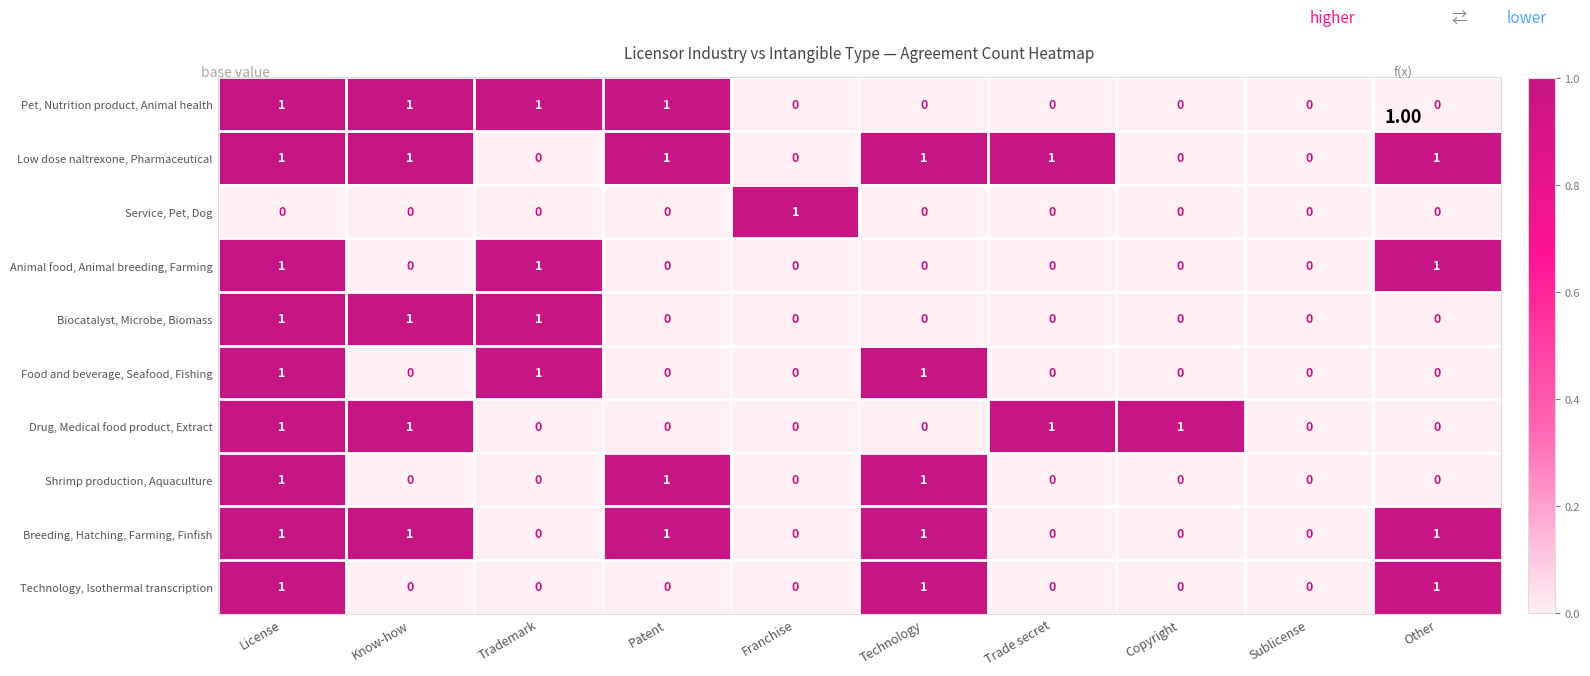

What is the total value across all series at Other?

4